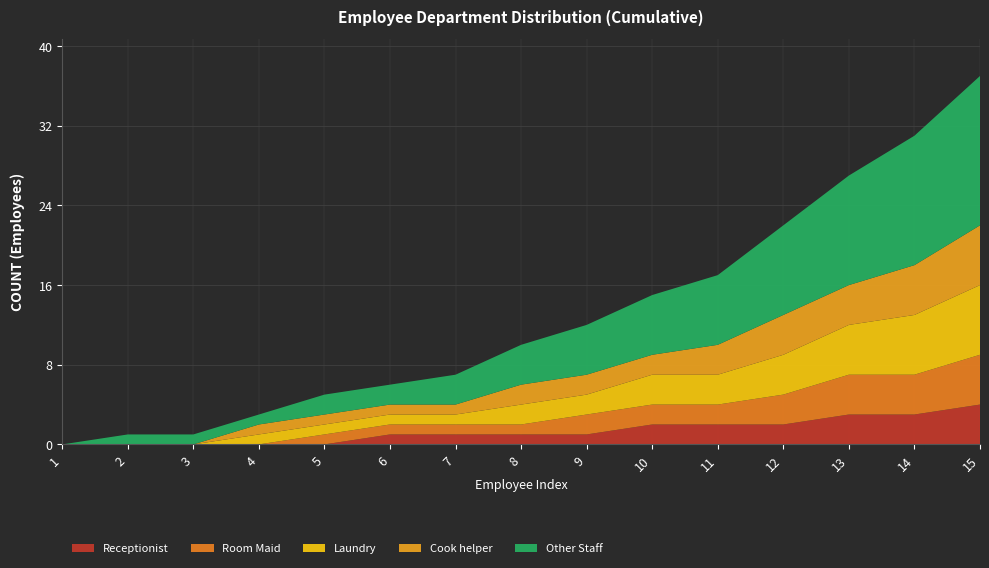

Which category has the highest value in the Receptionist series?

15